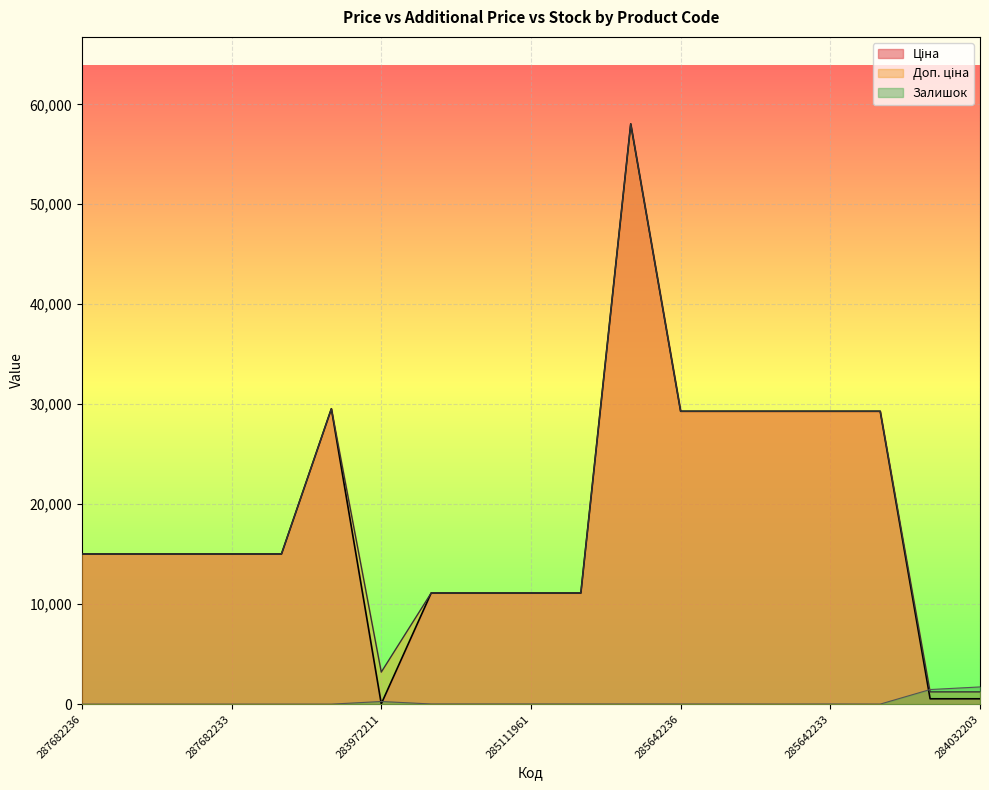

What are all the series names shown in the legend?

Ціна, Доп. ціна, Залишок